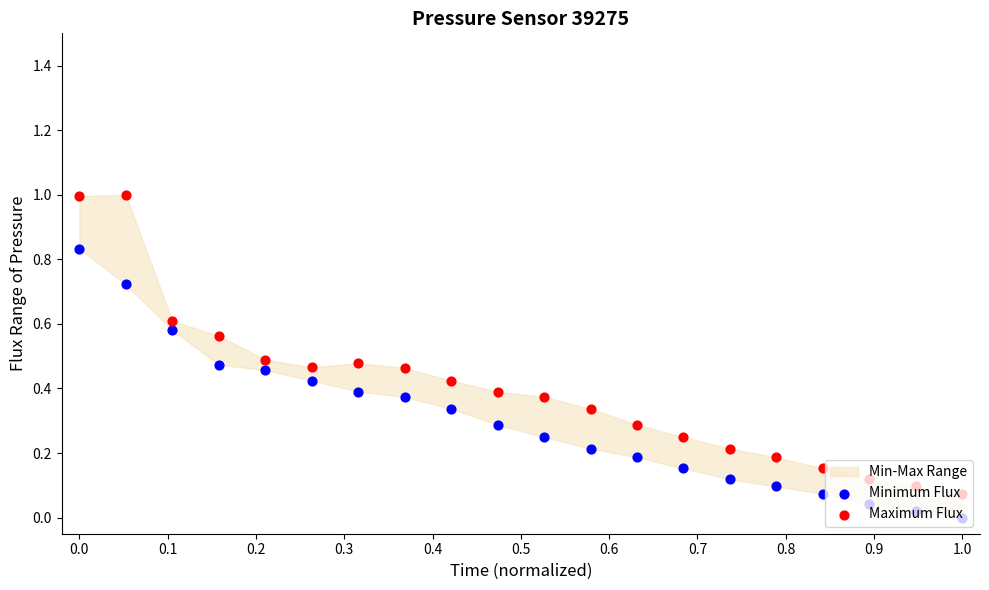

Which series contains the highest Y value?

Maximum Flux